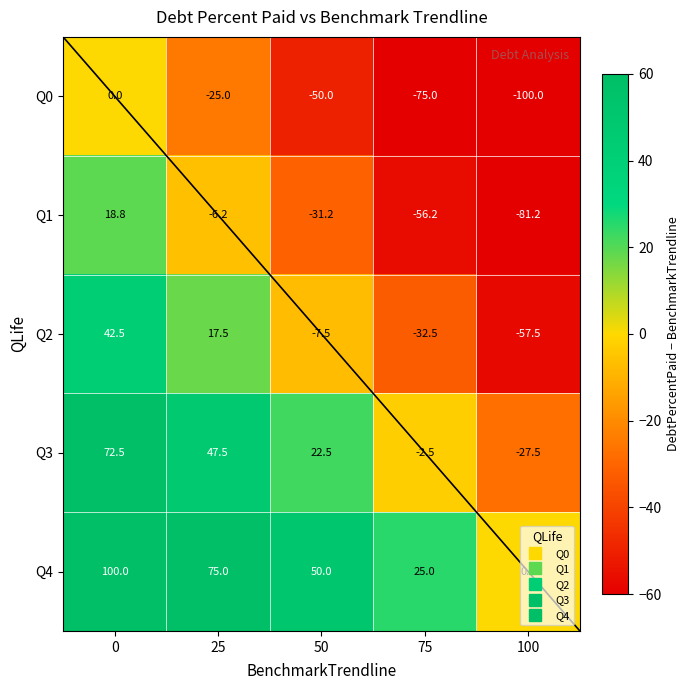

Rank the series by their average value, from highest to lowest.

Q4, Q3, Q2, Q1, Q0